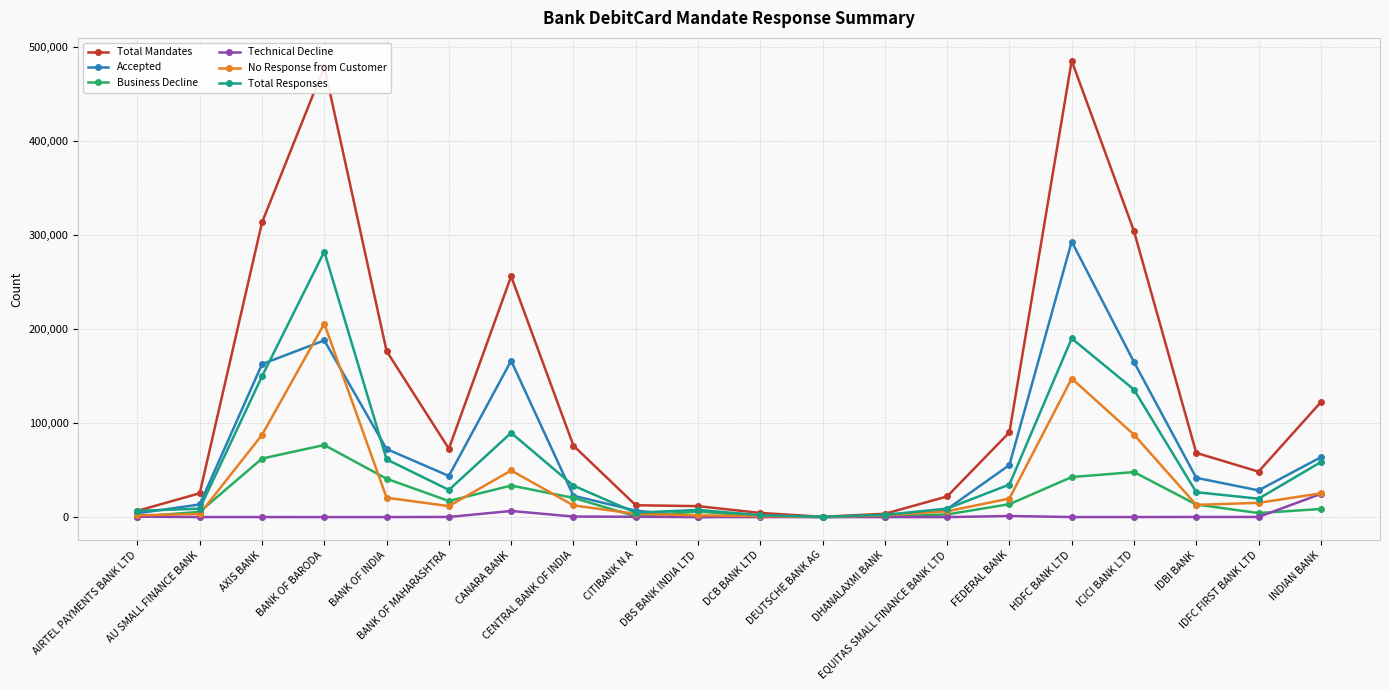

Is the value of No Response from Customer at AU SMALL FINANCE BANK greater than the value of Total Responses at AU SMALL FINANCE BANK?

No